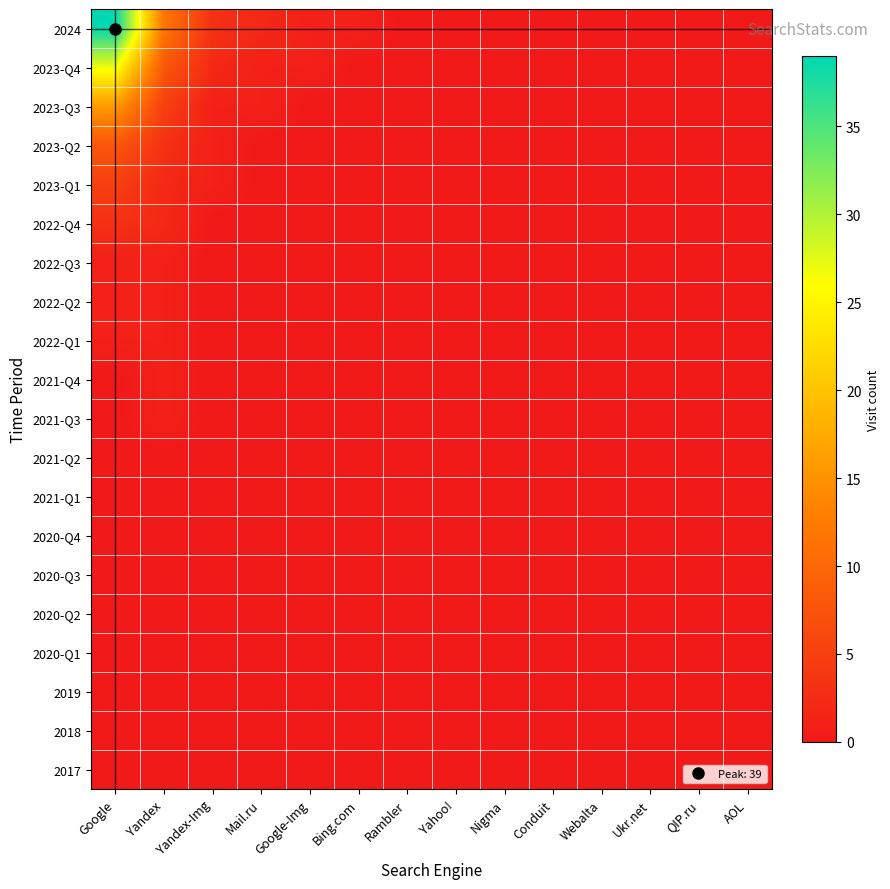

Rank the series by their maximum value, from lowest to highest.

2021-Q2, 2021-Q1, 2020-Q4, 2020-Q3, 2020-Q2, 2020-Q1, 2019, 2018, 2017, 2022-Q3, 2022-Q2, 2022-Q1, 2021-Q4, 2021-Q3, 2022-Q4, 2023-Q1, 2023-Q2, 2023-Q3, 2023-Q4, 2024